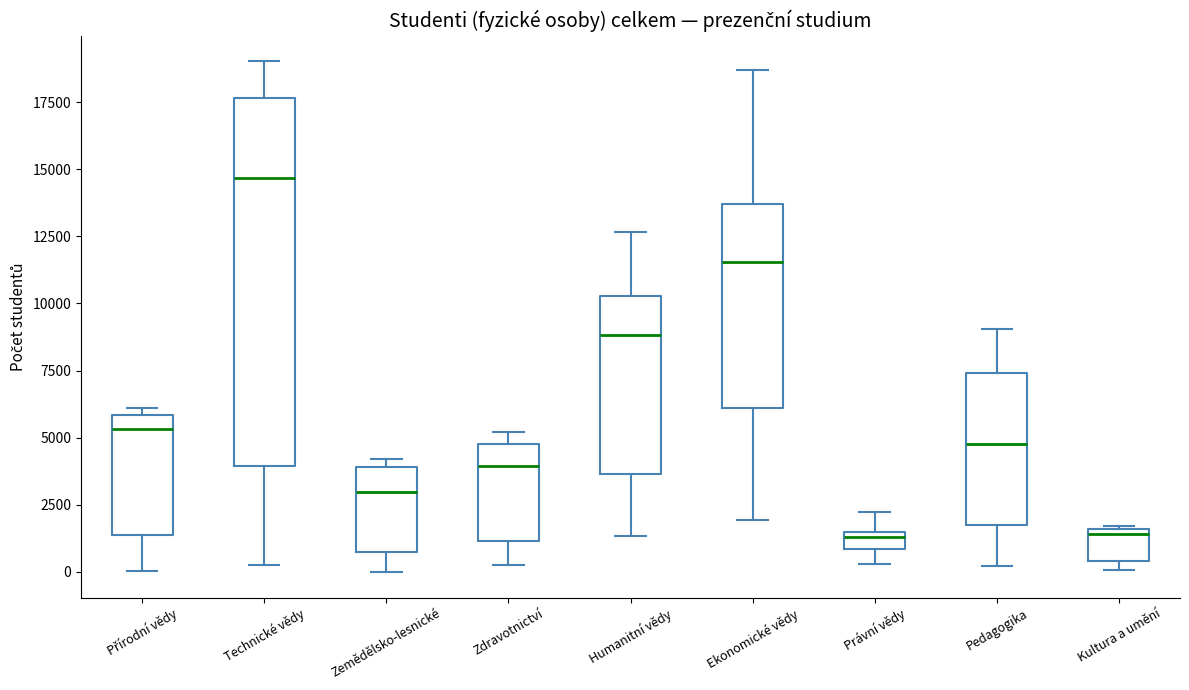

Where is the lower edge of the box for Kultura a umění on the y-axis? The values are not printed on the chart, so give them approximately, as read against the axis.

500